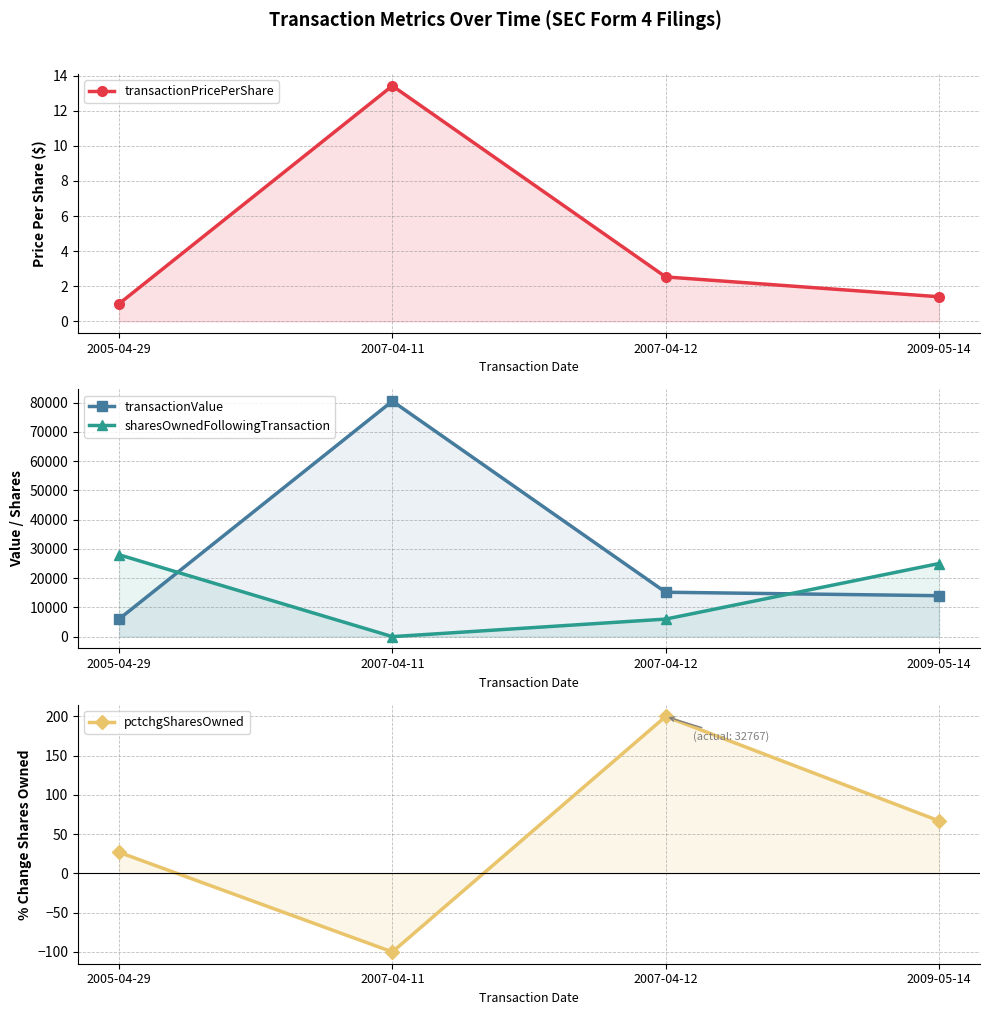

Where is the first local maximum for pctchgSharesOwned?

2007-04-12